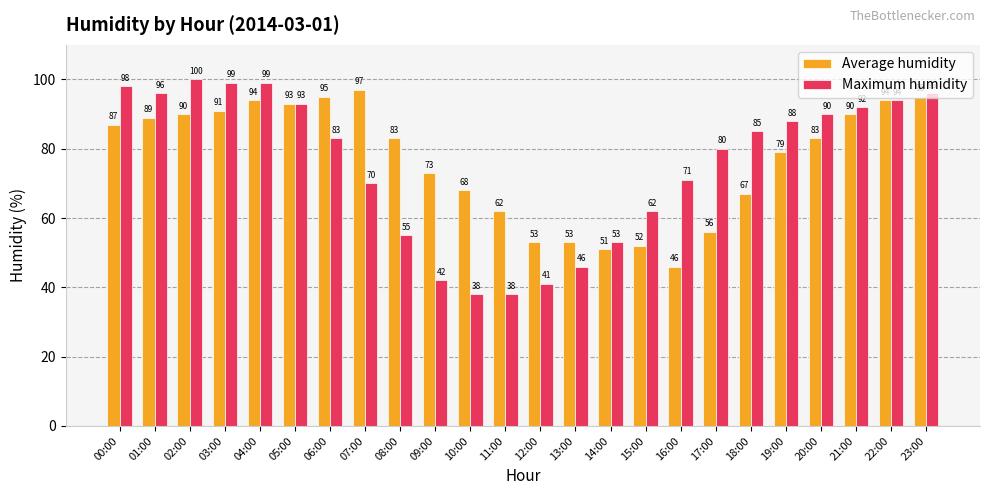

At which label does Average humidity reach its minimum?

16:00